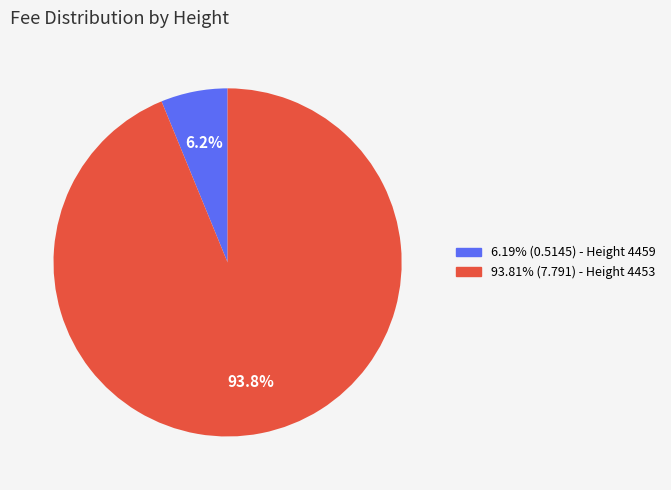

Does any single category account for the majority?

Yes